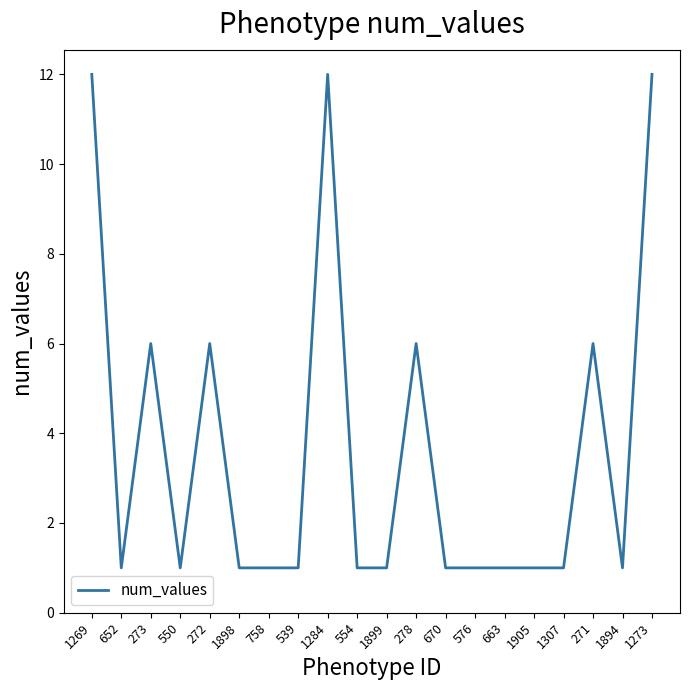

The chart shows a value of 6 at 272. True or false?

True